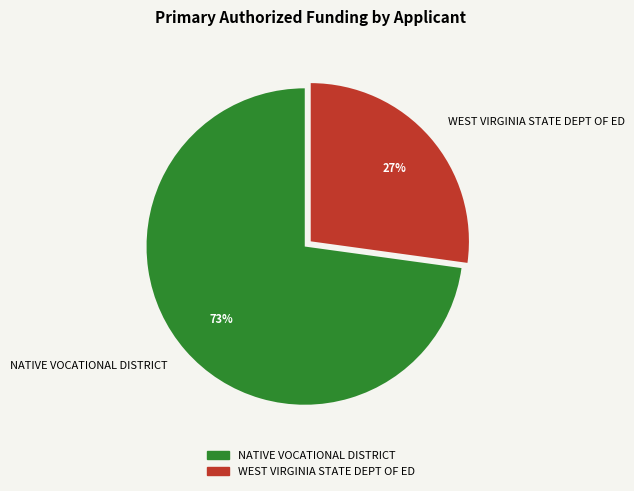

Which slice is the largest?

NATIVE VOCATIONAL DISTRICT